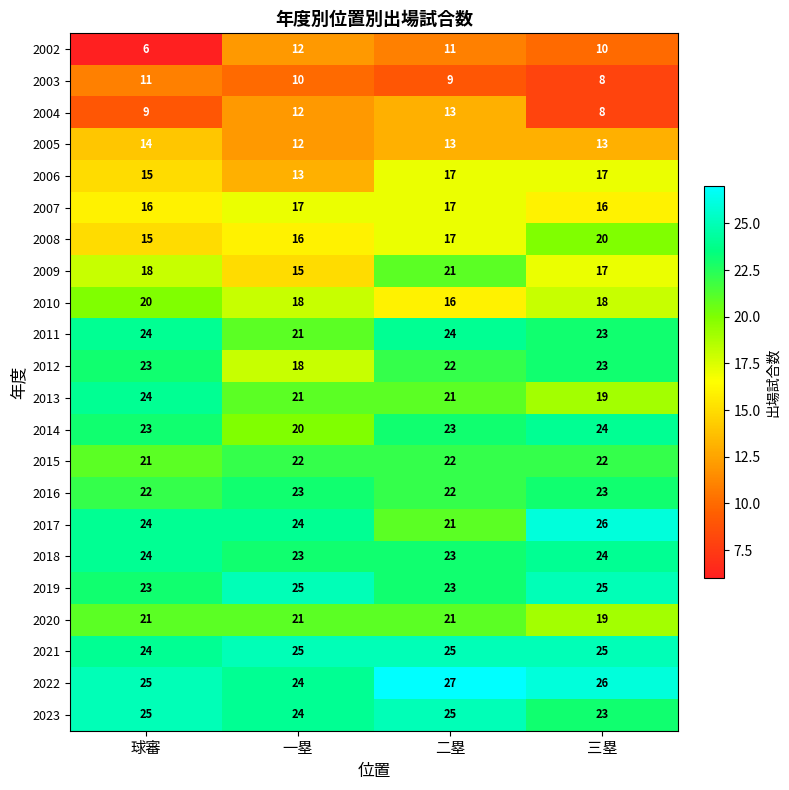

What is the sum of all 2007 values?

66